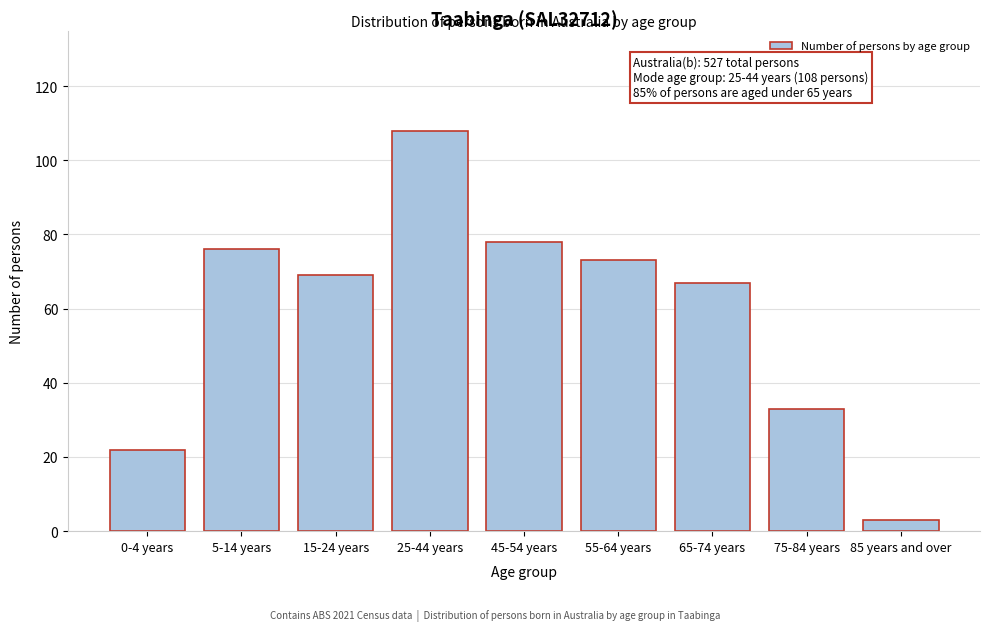

Reading right to left, what are all the values shown in this chart?

3	33	67	73	78	108	69	76	22